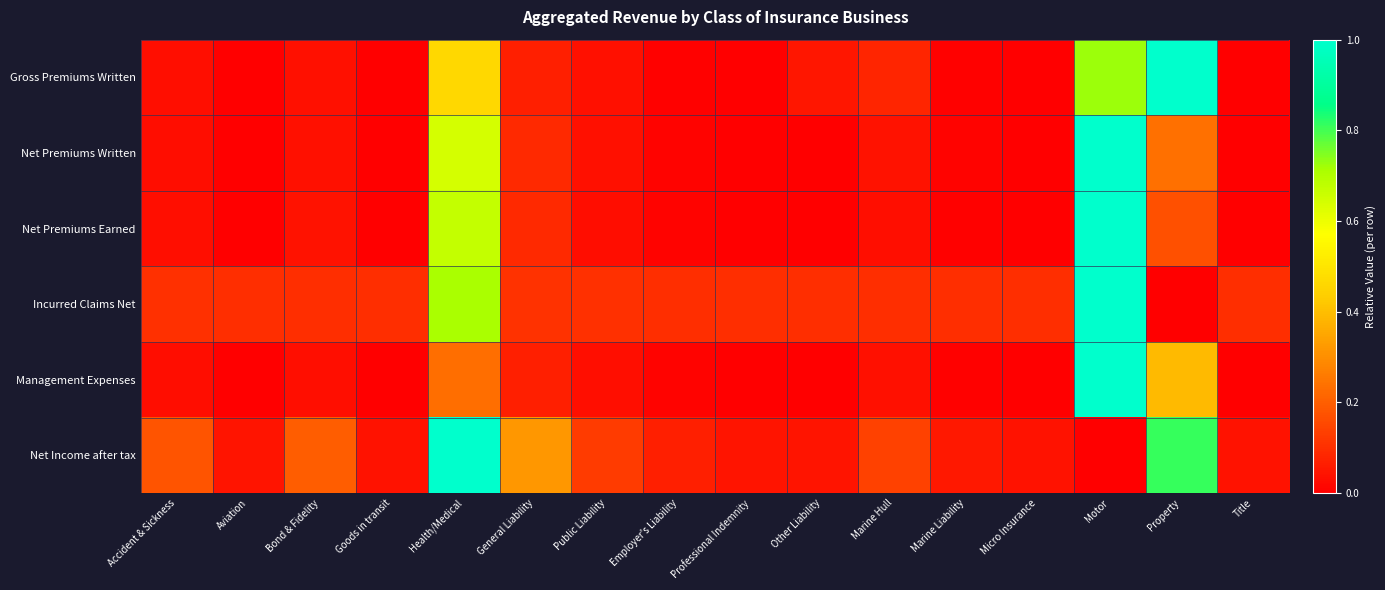

Reading left to right, extract all data points from this chart.

Gross Premiums Written: Accident & Sickness=0.0	Aviation=0.0	Bond & Fidelity=0.0	Goods in transit=0.0	Health/Medical=0.5	General Liability=0.1	Public Liability=0.0	Employer's Liability=0.0	Professional Indemnity=0.0	Other Liability=0.0	Marine Hull=0.1	Marine Liability=0.0	Micro Insurance=0.0	Motor=0.7	Property=1.0	Title=0.0
Net Premiums Written: Accident & Sickness=0.0	Aviation=0.0	Bond & Fidelity=0.0	Goods in transit=0.0	Health/Medical=0.6	General Liability=0.1	Public Liability=0.0	Employer's Liability=0.0	Professional Indemnity=0.0	Other Liability=0.0	Marine Hull=0.0	Marine Liability=0.0	Micro Insurance=0.0	Motor=1.0	Property=0.2	Title=0.0
Net Premiums Earned: Accident & Sickness=0.0	Aviation=0.0	Bond & Fidelity=0.0	Goods in transit=0.0	Health/Medical=0.7	General Liability=0.1	Public Liability=0.0	Employer's Liability=0.0	Professional Indemnity=0.0	Other Liability=0.0	Marine Hull=0.0	Marine Liability=0.0	Micro Insurance=0.0	Motor=1.0	Property=0.2	Title=0.0
Incurred Claims Net: Accident & Sickness=0.1	Aviation=0.1	Bond & Fidelity=0.1	Goods in transit=0.1	Health/Medical=0.7	General Liability=0.1	Public Liability=0.1	Employer's Liability=0.1	Professional Indemnity=0.1	Other Liability=0.1	Marine Hull=0.1	Marine Liability=0.1	Micro Insurance=0.1	Motor=1.0	Property=0.0	Title=0.1
Management Expenses: Accident & Sickness=0.0	Aviation=0.0	Bond & Fidelity=0.0	Goods in transit=0.0	Health/Medical=0.2	General Liability=0.1	Public Liability=0.0	Employer's Liability=0.0	Professional Indemnity=0.0	Other Liability=0.0	Marine Hull=0.0	Marine Liability=0.0	Micro Insurance=0.0	Motor=1.0	Property=0.4	Title=0.0
Net Income after tax: Accident & Sickness=0.2	Aviation=0.0	Bond & Fidelity=0.2	Goods in transit=0.0	Health/Medical=1.0	General Liability=0.3	Public Liability=0.1	Employer's Liability=0.1	Professional Indemnity=0.0	Other Liability=0.0	Marine Hull=0.1	Marine Liability=0.1	Micro Insurance=0.0	Motor=0.0	Property=0.8	Title=0.0